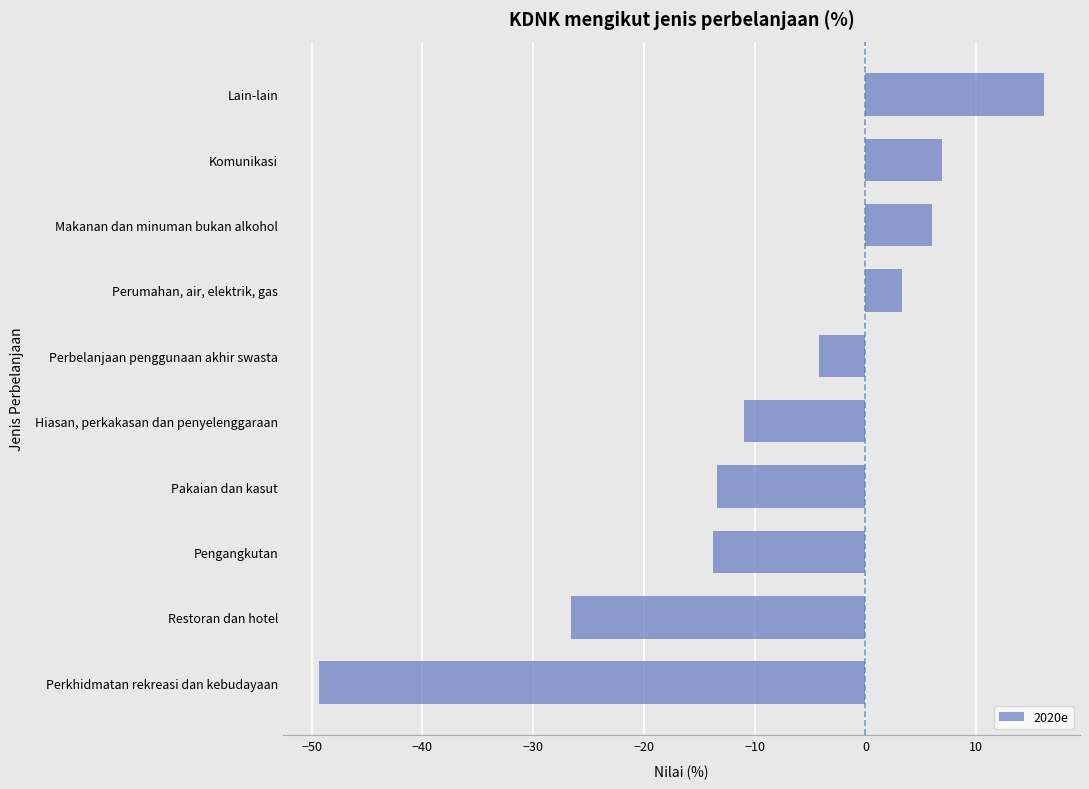

What is the change in value from Restoran dan hotel to Lain-lain?

+42.7